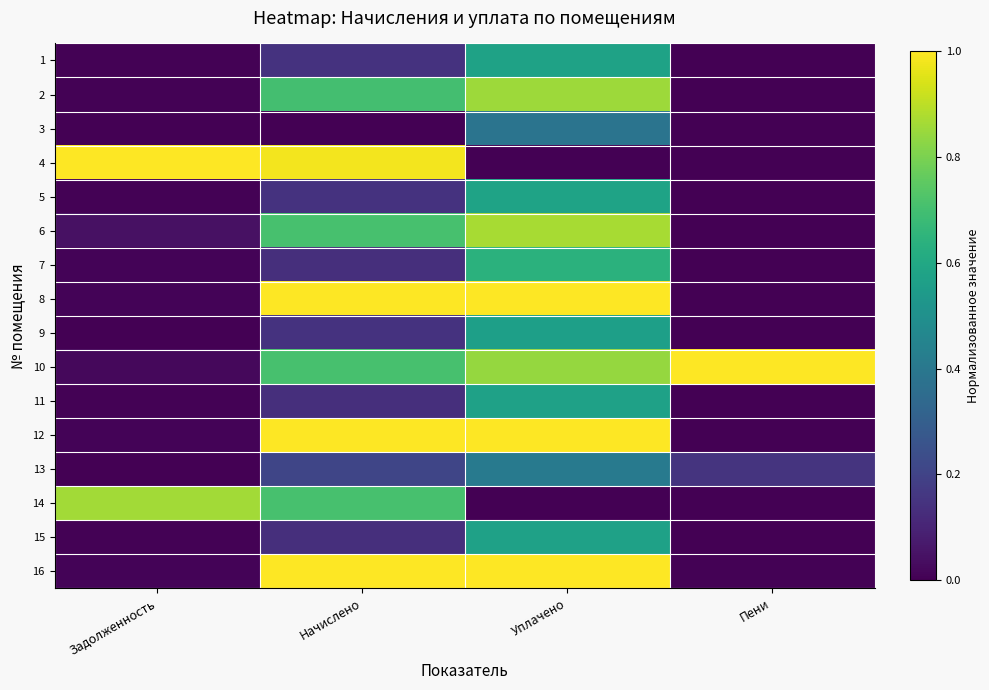

Reading left to right, extract all data points from this chart.

1: Задолженность=0.0	Начислено=0.1	Уплачено=0.6	Пени=0.0
2: Задолженность=0.0	Начислено=0.7	Уплачено=0.9	Пени=0.0
3: Задолженность=0.0	Начислено=0.0	Уплачено=0.4	Пени=0.0
4: Задолженность=1.0	Начислено=1.0	Уплачено=0.0	Пени=0.0
5: Задолженность=0.0	Начислено=0.1	Уплачено=0.6	Пени=0.0
6: Задолженность=0.0	Начислено=0.7	Уплачено=0.9	Пени=0.0
7: Задолженность=0.0	Начислено=0.1	Уплачено=0.6	Пени=0.0
8: Задолженность=0.0	Начислено=1.0	Уплачено=1.0	Пени=0.0
9: Задолженность=0.0	Начислено=0.1	Уплачено=0.6	Пени=0.0
10: Задолженность=0.0	Начислено=0.7	Уплачено=0.8	Пени=1.0
11: Задолженность=0.0	Начислено=0.1	Уплачено=0.6	Пени=0.0
12: Задолженность=0.0	Начислено=1.0	Уплачено=1.0	Пени=0.0
13: Задолженность=0.0	Начислено=0.2	Уплачено=0.4	Пени=0.2
14: Задолженность=0.9	Начислено=0.7	Уплачено=0.0	Пени=0.0
15: Задолженность=0.0	Начислено=0.1	Уплачено=0.6	Пени=0.0
16: Задолженность=0.0	Начислено=1.0	Уплачено=1.0	Пени=0.0